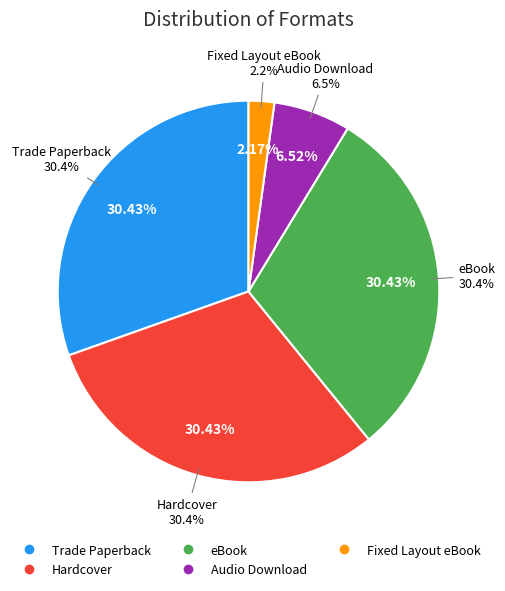

Rank the categories by value from lowest to highest.

Fixed Layout eBook, Audio Download, Trade Paperback, Hardcover, eBook